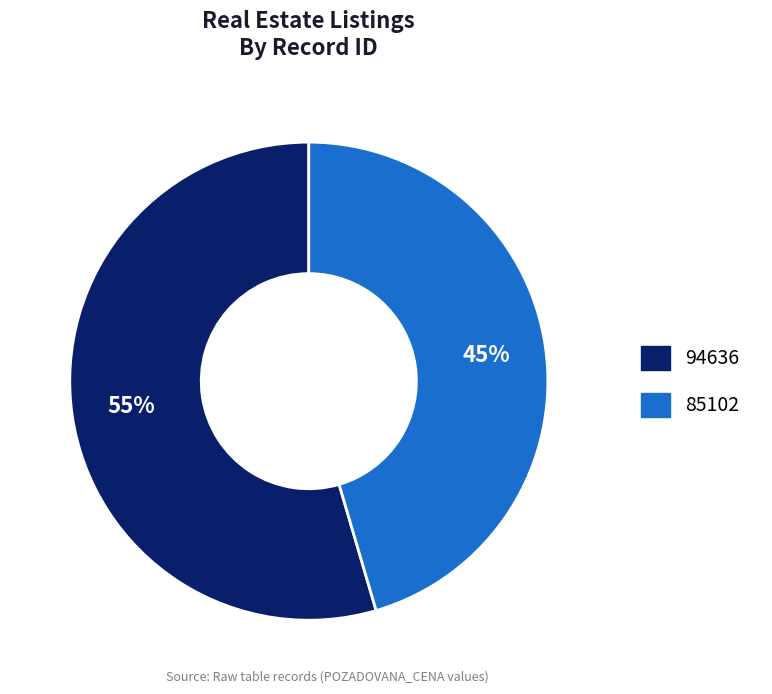

Count the number of slices in the pie.

2